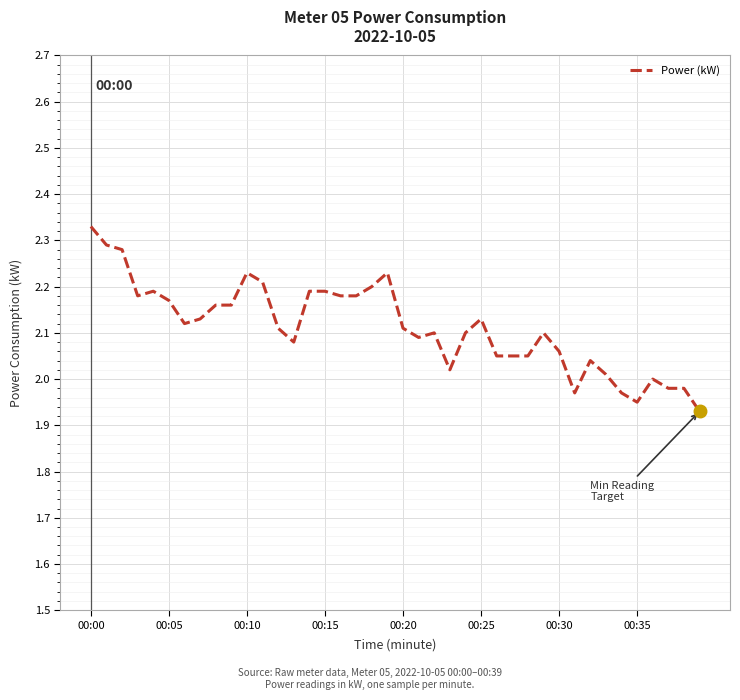

Is this an area chart (filled region under the line)?

No